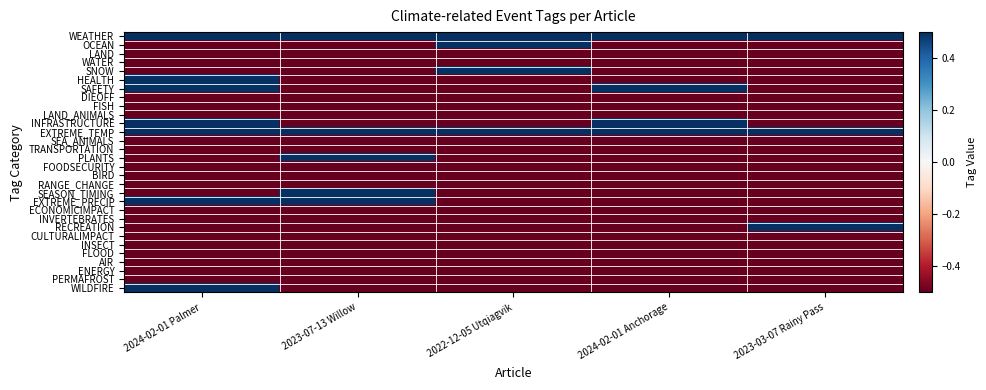

At which category is the sum across all series the highest?

2024-02-01 Palmer